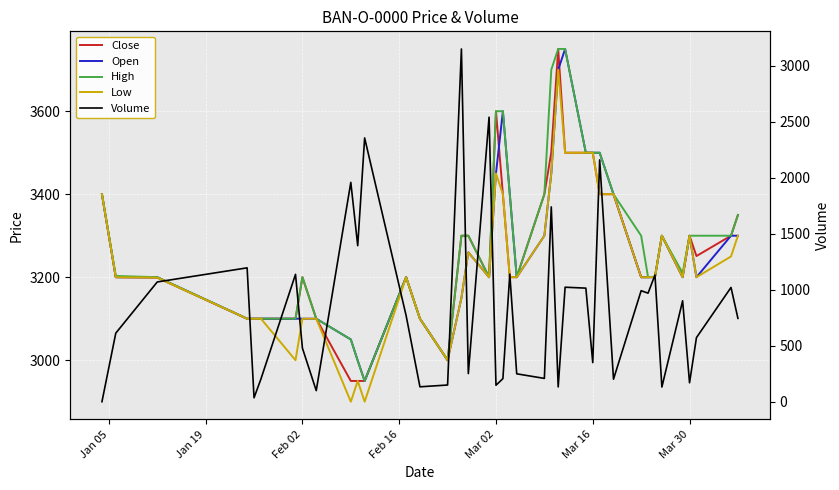

True or false: High and Low intersect in this chart.

False